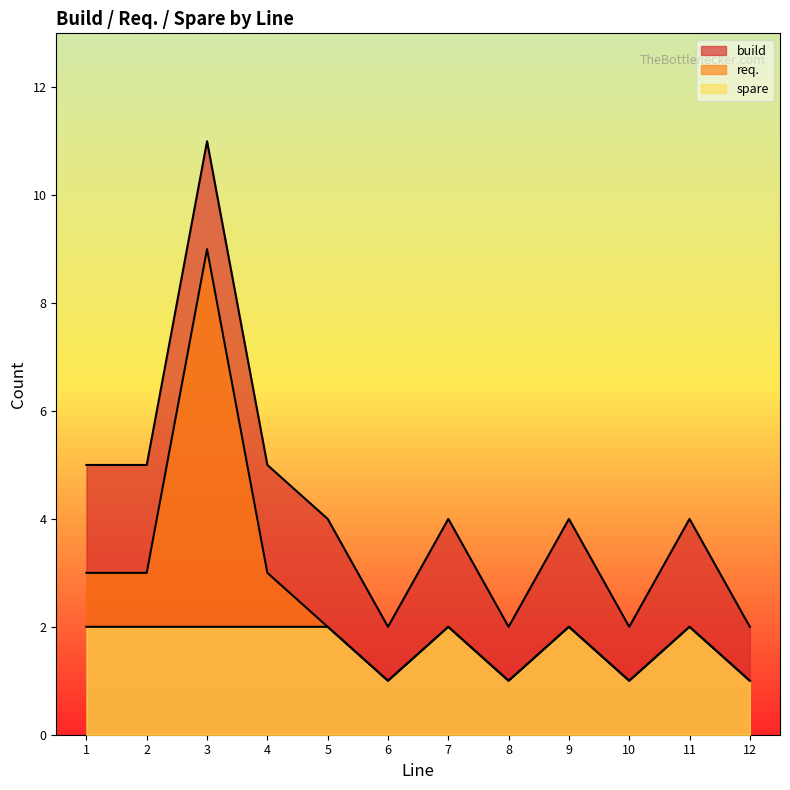

At which category is the sum across all series the highest?

3